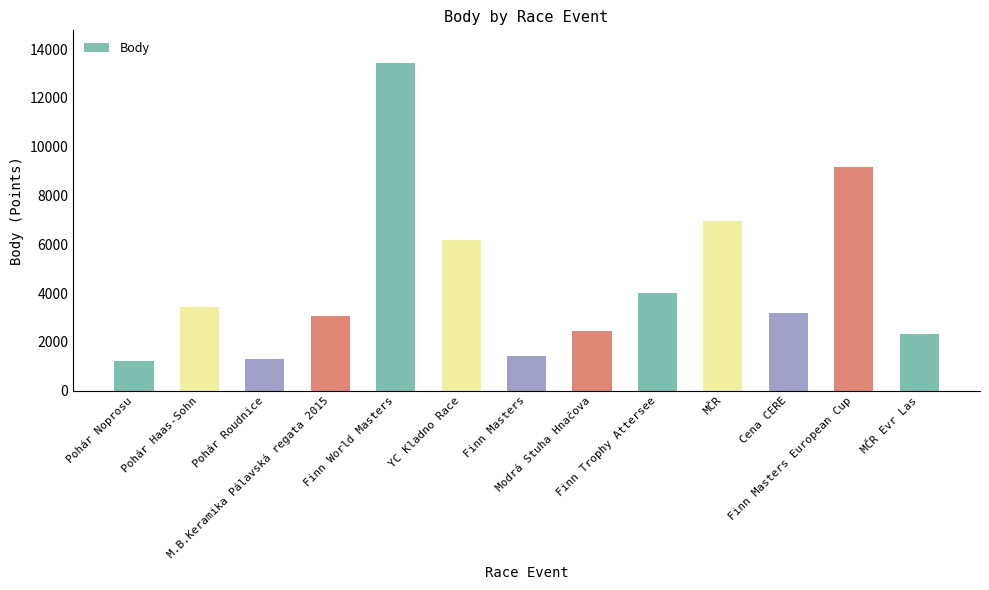

What is the ratio of the value at MČR to the value at Cena CERE?

2.2